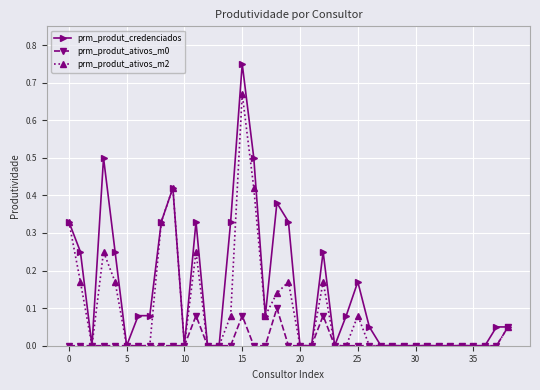

Rank the series by their average value, from highest to lowest.

prm_produt_credenciados, prm_produt_ativos_m2, prm_produt_ativos_m0